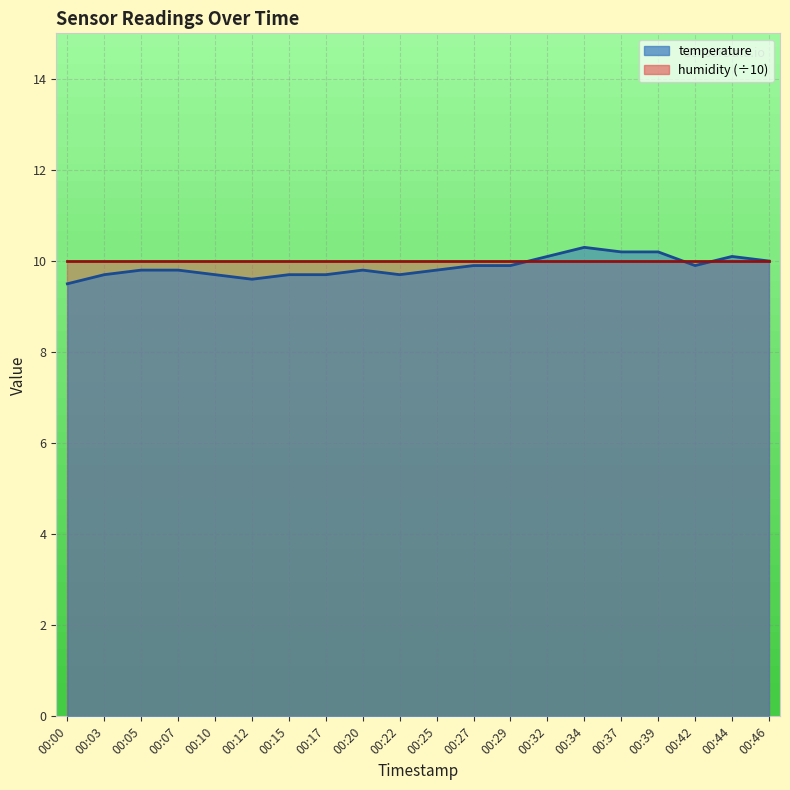

Where is the first local maximum?

00:20